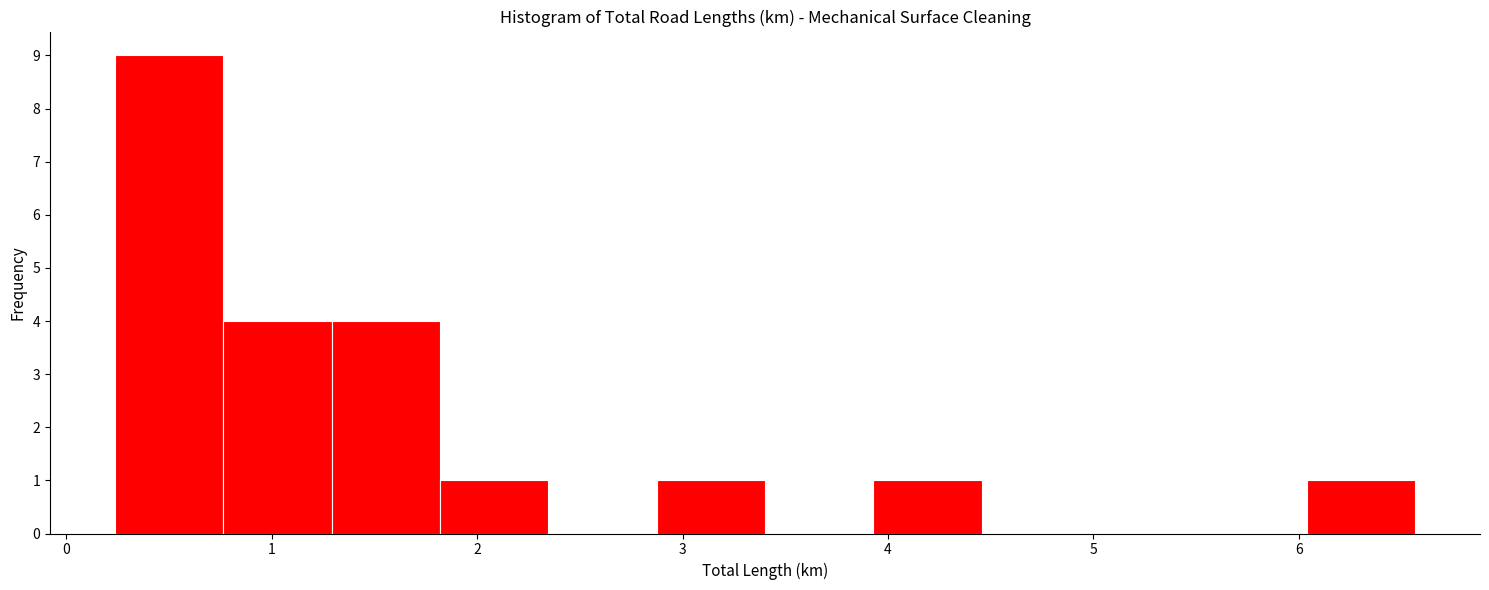

What is the height of the bar covering 3.9 to 4.5 on the x-axis? Neither the bar edges nor the heights are printed on the chart, so give them approximately, as read against the axes.

1